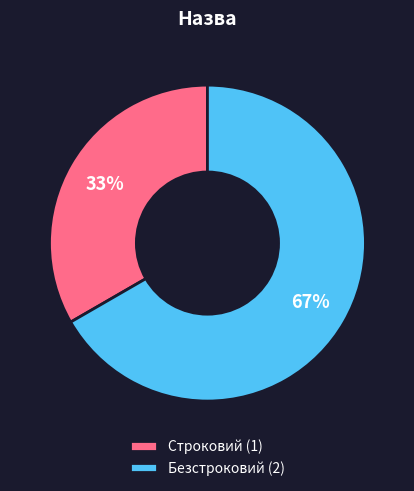

To the nearest percent, what percentage of the pie is Безстроковий?

67%